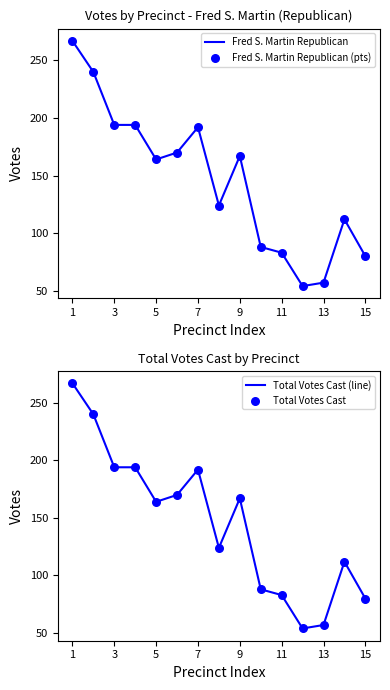

Which series contains the lowest Y value?

Fred S. Martin Republican